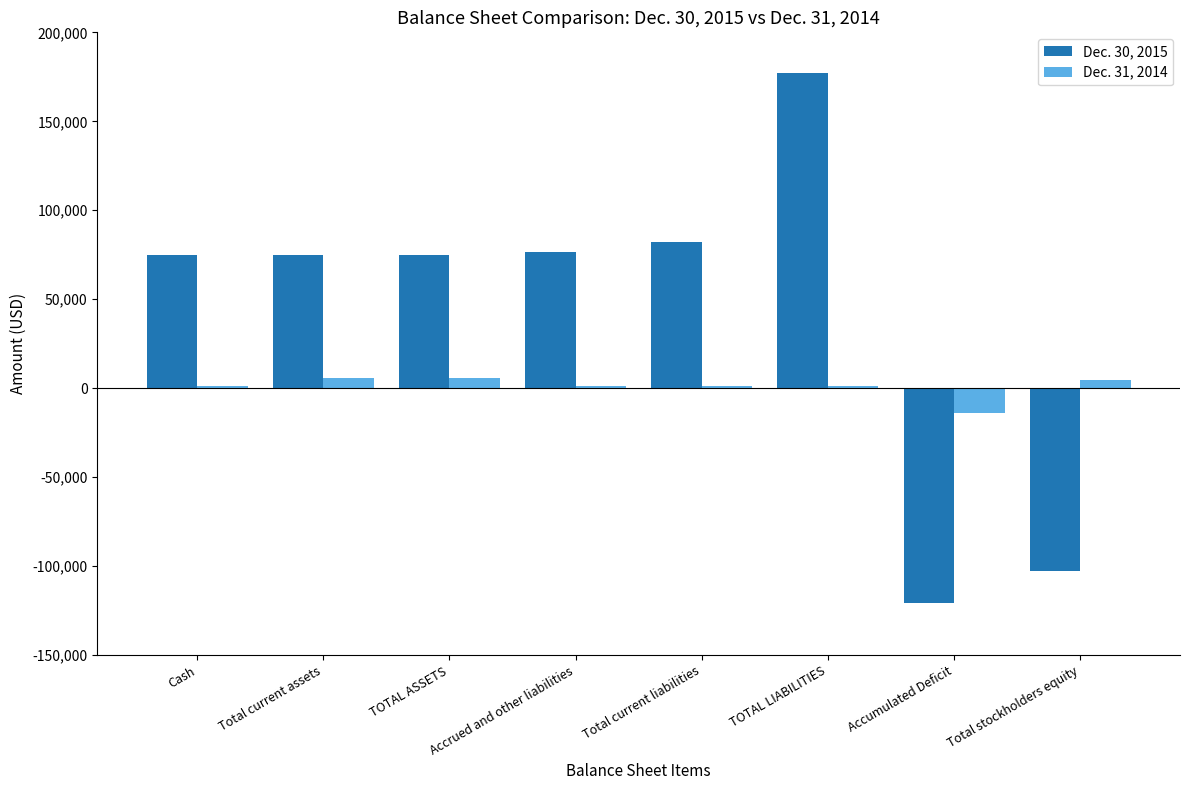

How many distinct data groups are displayed?

2